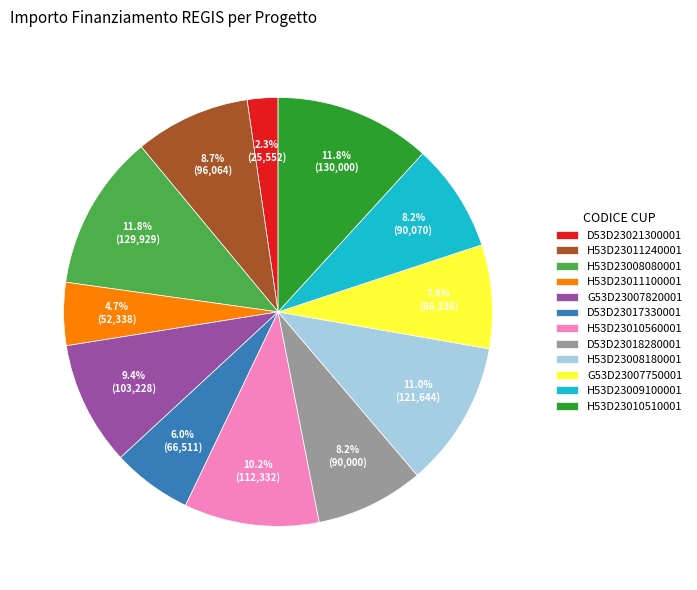

Which slice is the smallest?

D53D23021300001